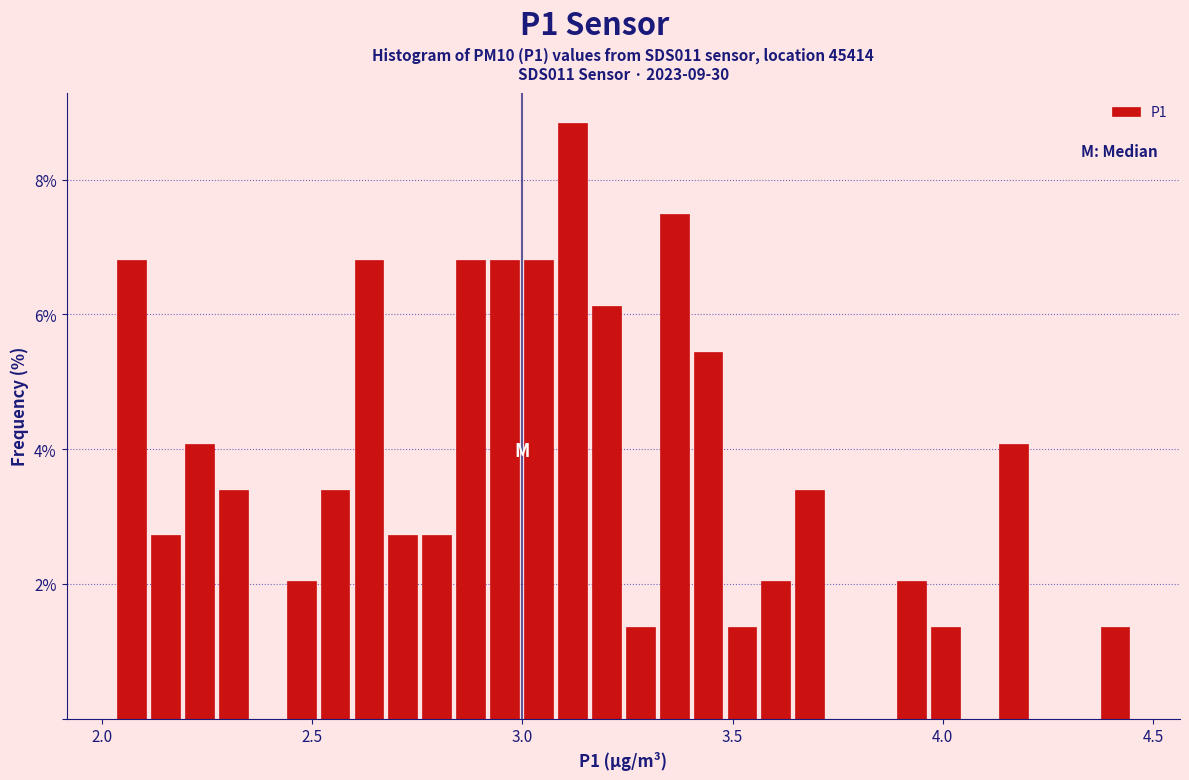

Read against the x-axis, roughly where is the centre of the tallest bar?

3.10